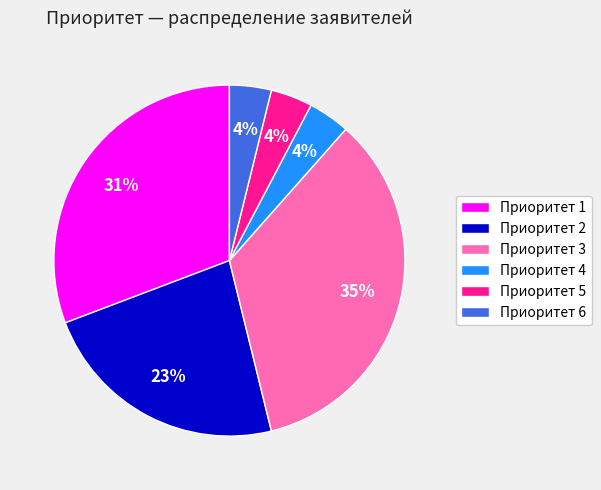

Is there any slice that represents more than half of the pie?

No